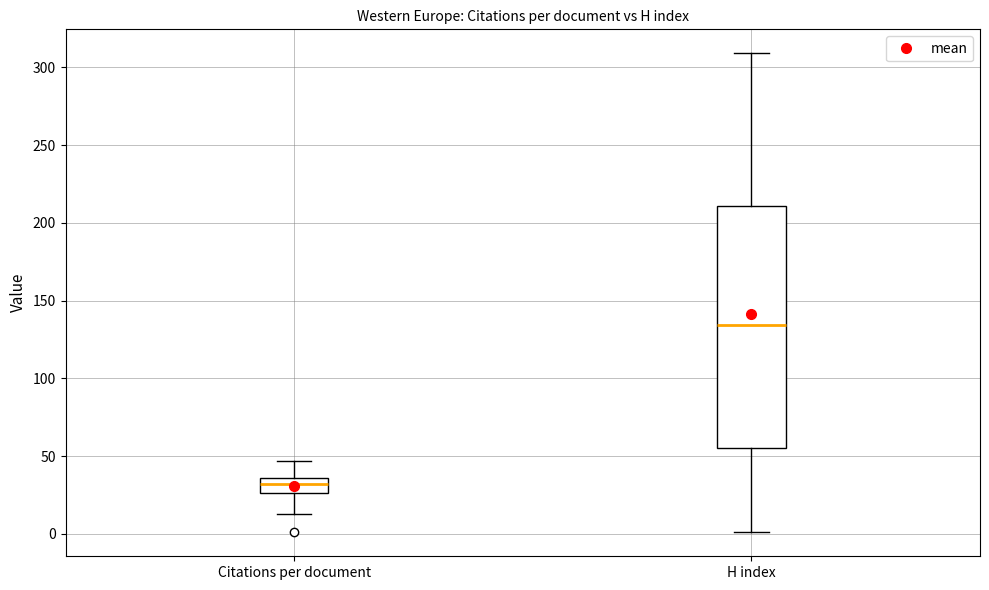

Which box is the tallest, from its lower edge to its upper edge?

H index